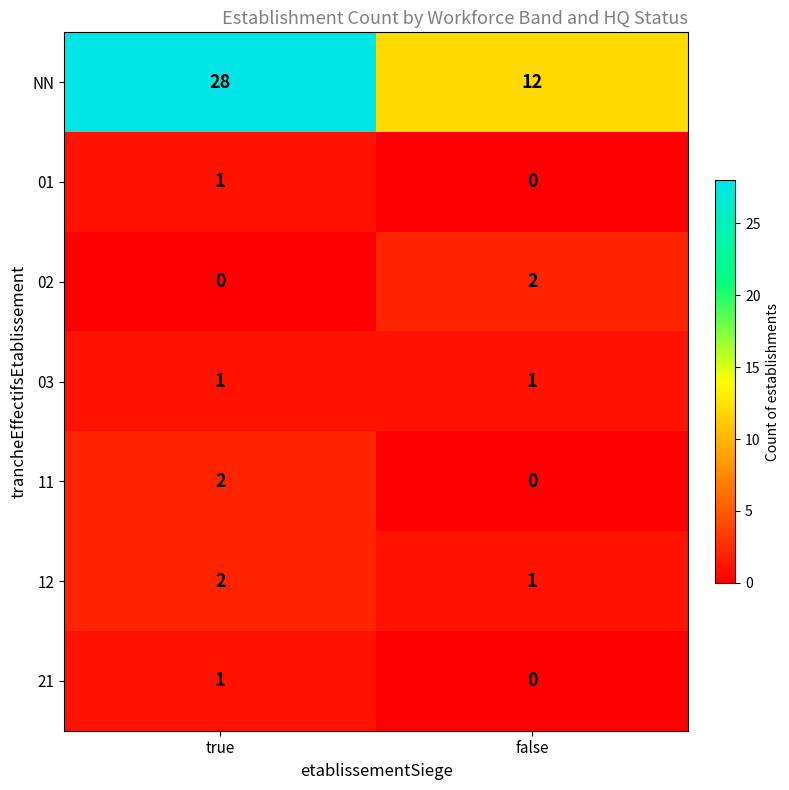

True or false: 01 has a value of 1 at true.

True